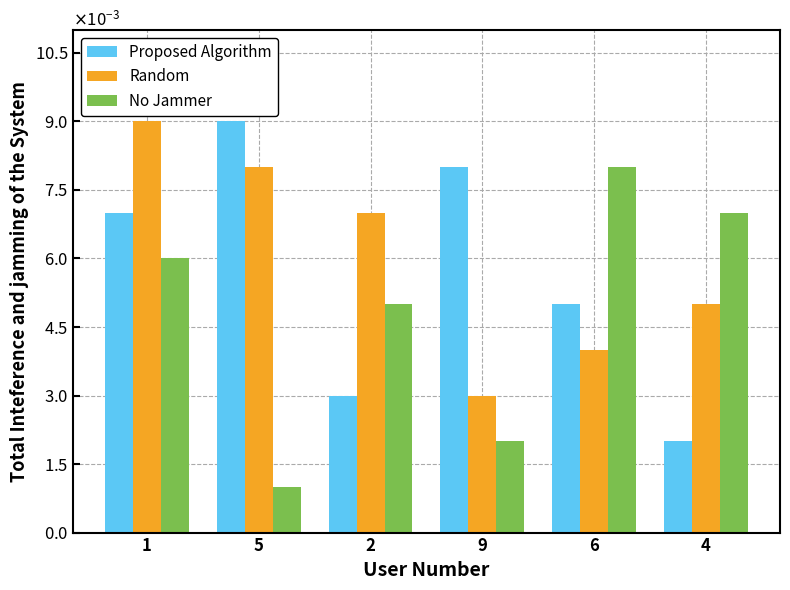

Which series has the widest spread of values?

Proposed Algorithm